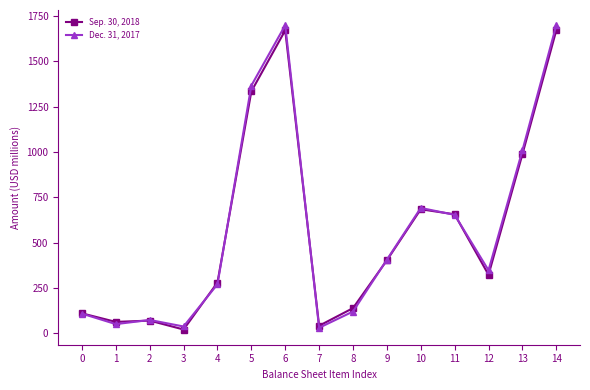

List the series in order of their peak value, lowest first.

Sep. 30, 2018, Dec. 31, 2017